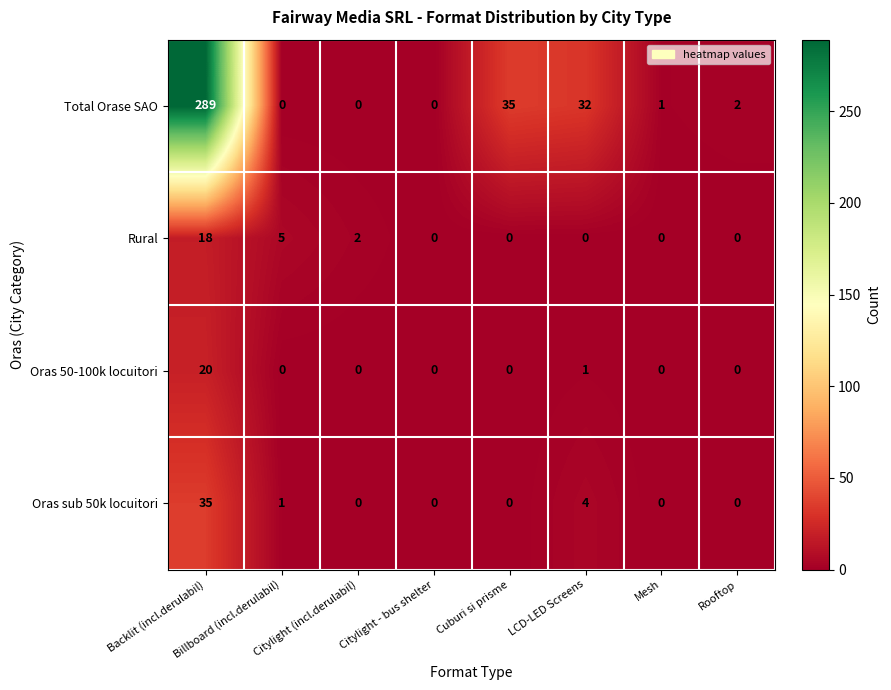

Rank the series by their maximum value, from lowest to highest.

Rural, Oras 50-100k locuitori, Oras sub 50k locuitori, Total Orase SAO